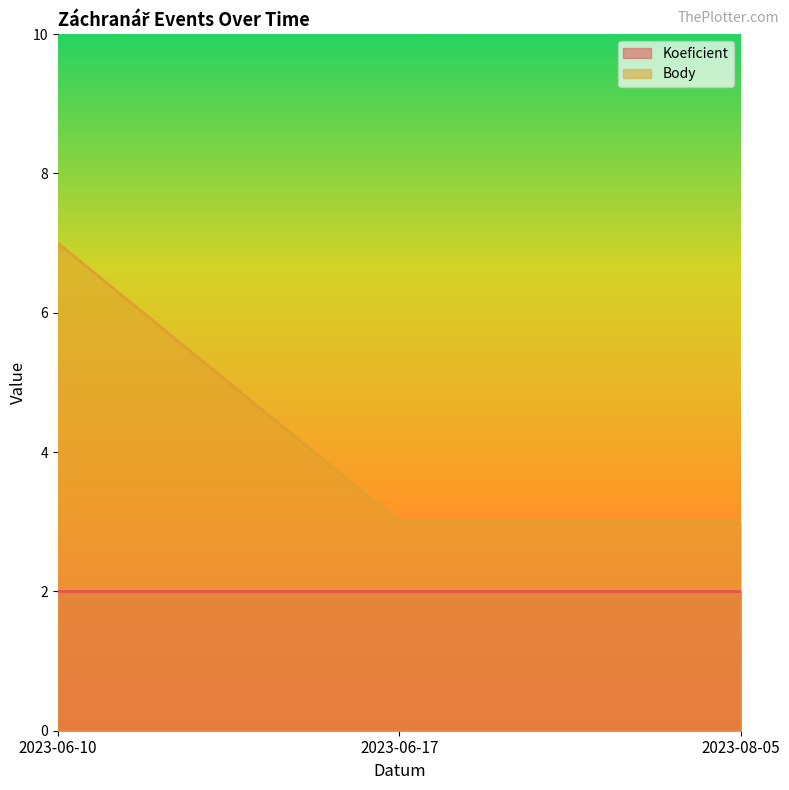

Where is the data nearest to the value 5?

2023-06-10